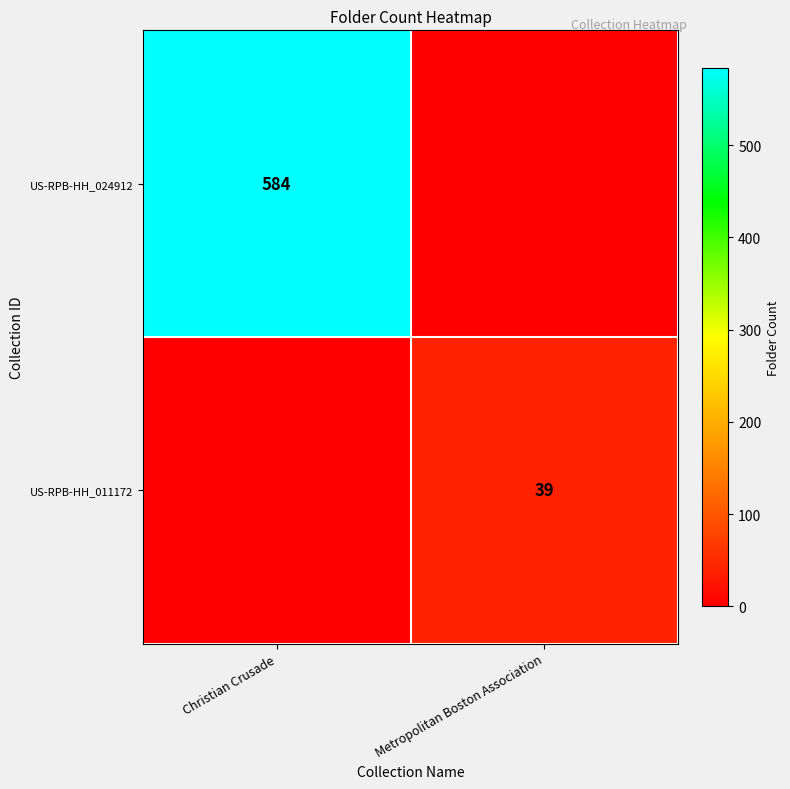

Is the value of US-RPB-HH_011172 at Metropolitan Boston Association greater than the value of US-RPB-HH_024912 at Christian Crusade?

No